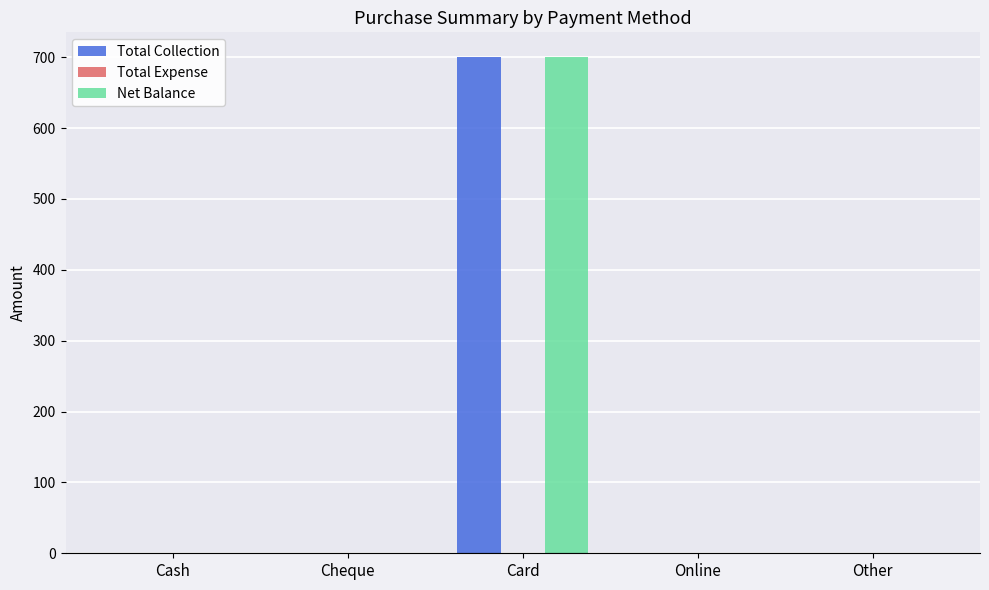

Which category has the highest value in the Total Collection series?

Card